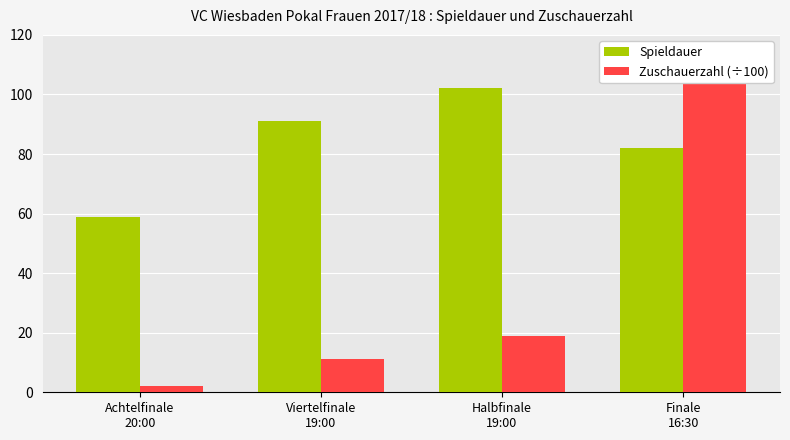

List the series in order of their overall mean, highest first.

Spieldauer, Zuschauerzahl (÷100)